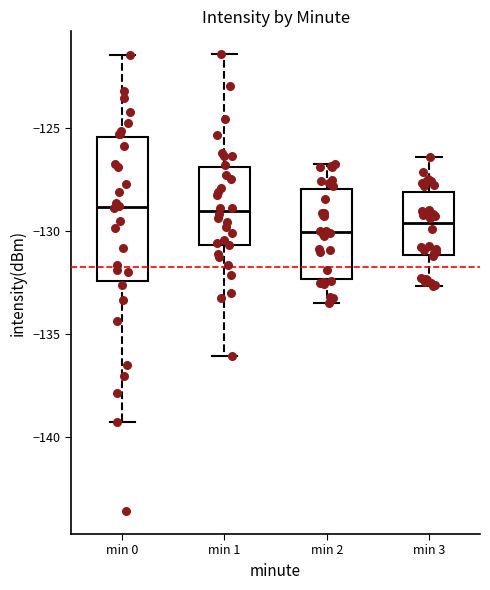

Reading left to right, transcribe this box plot: for each box, give where its median line is, the range the box spans, and where its two whiskers end, as read against the y-axis. The values are not printed on the chart, so give them approximately, as read against the axis.

min 0: median -129.0, box -132.5 to -125.5, whiskers -139.0 to -121.5
min 1: median -129.0, box -130.5 to -127.0, whiskers -136.0 to -121.5
min 2: median -130.0, box -132.5 to -128.0, whiskers -133.5 to -127.0
min 3: median -129.5, box -131.0 to -128.0, whiskers -132.5 to -126.5